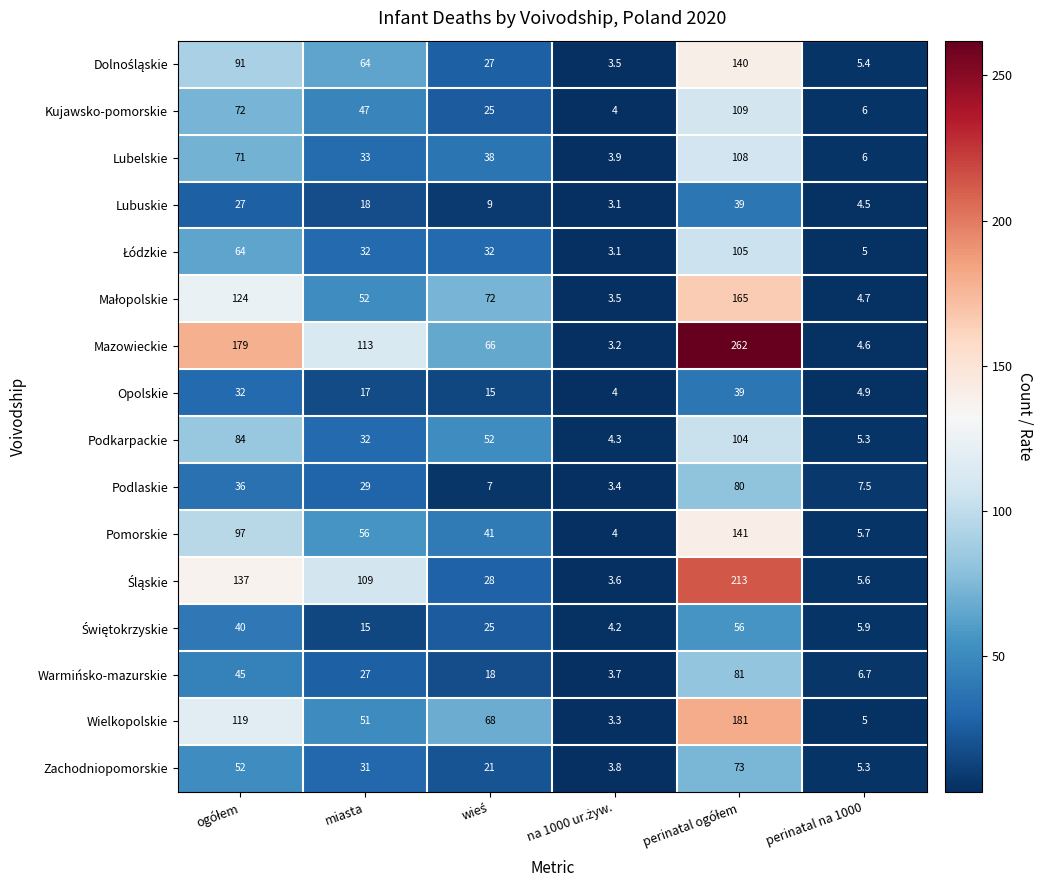

At how many categories does at least one series exceed 99?

3